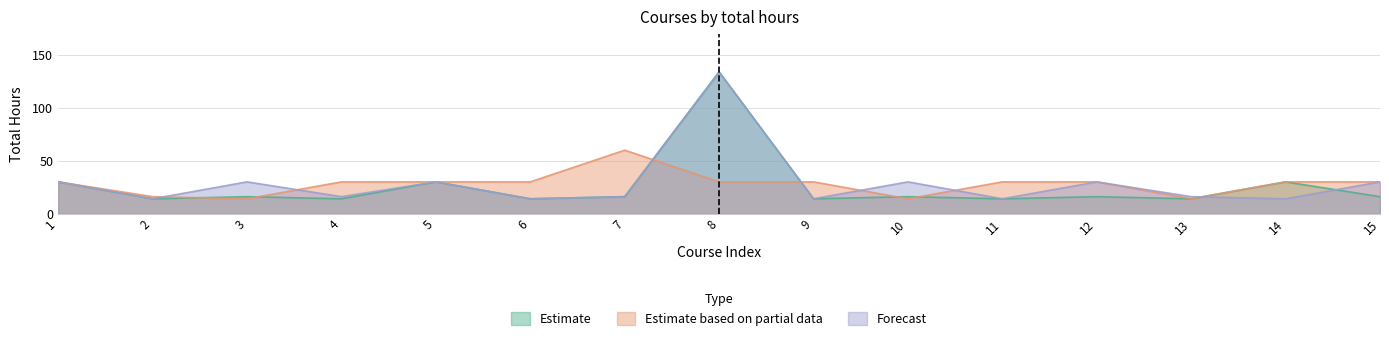

What is the greatest value displayed?

134